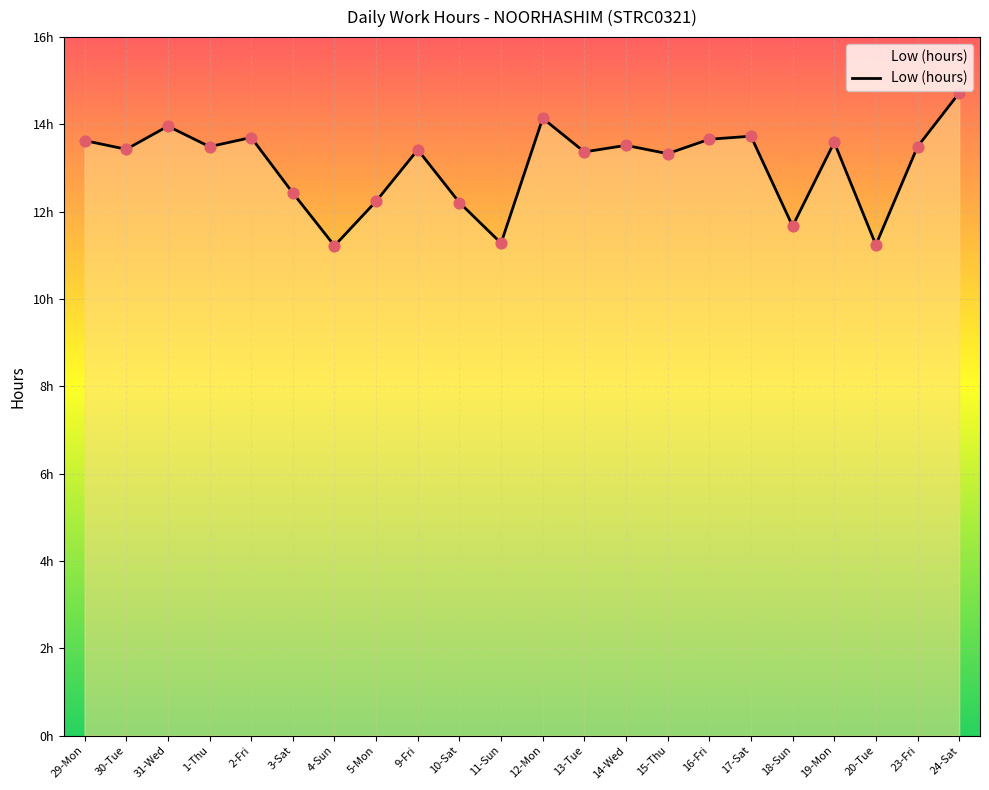

What is the ratio of the value at 24-Sat to the value at 5-Mon?

1.2